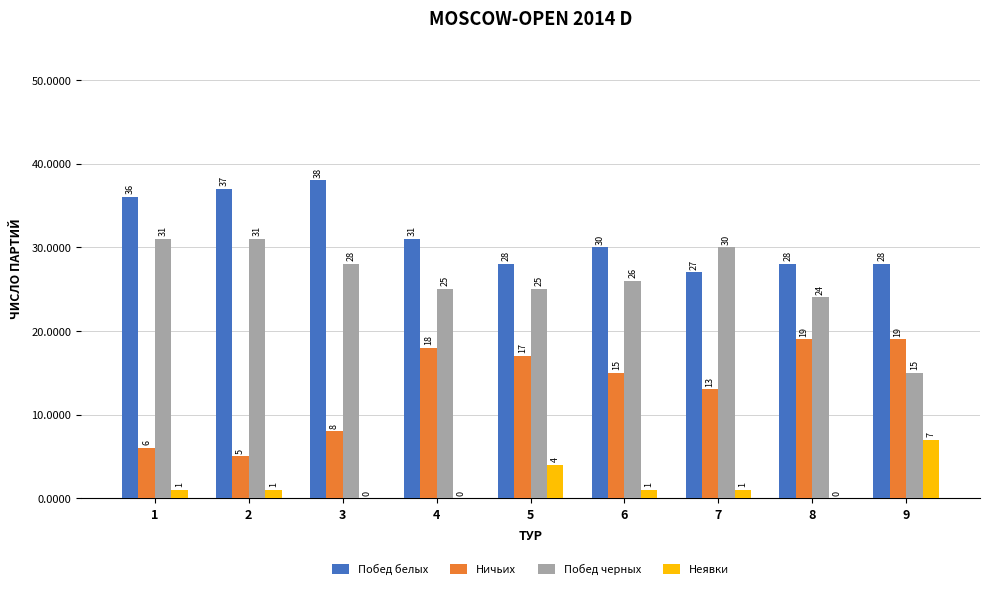

Between 6 and 9, which series saw the biggest shift?

Побед черных